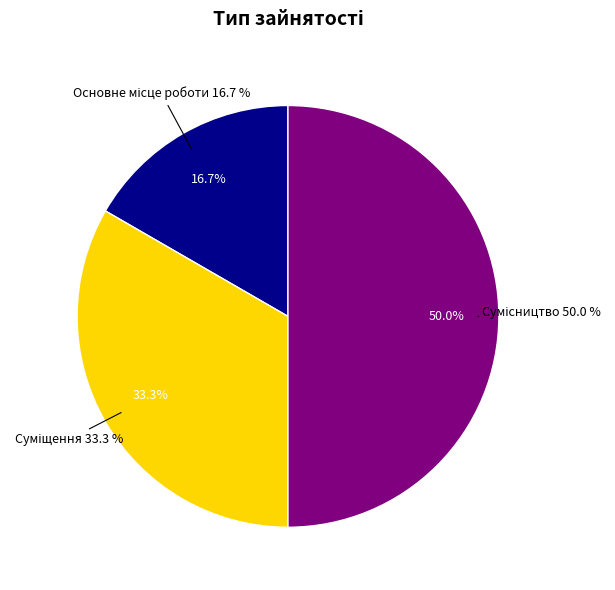

How much of the chart is everything except Суміщення?

66.7%